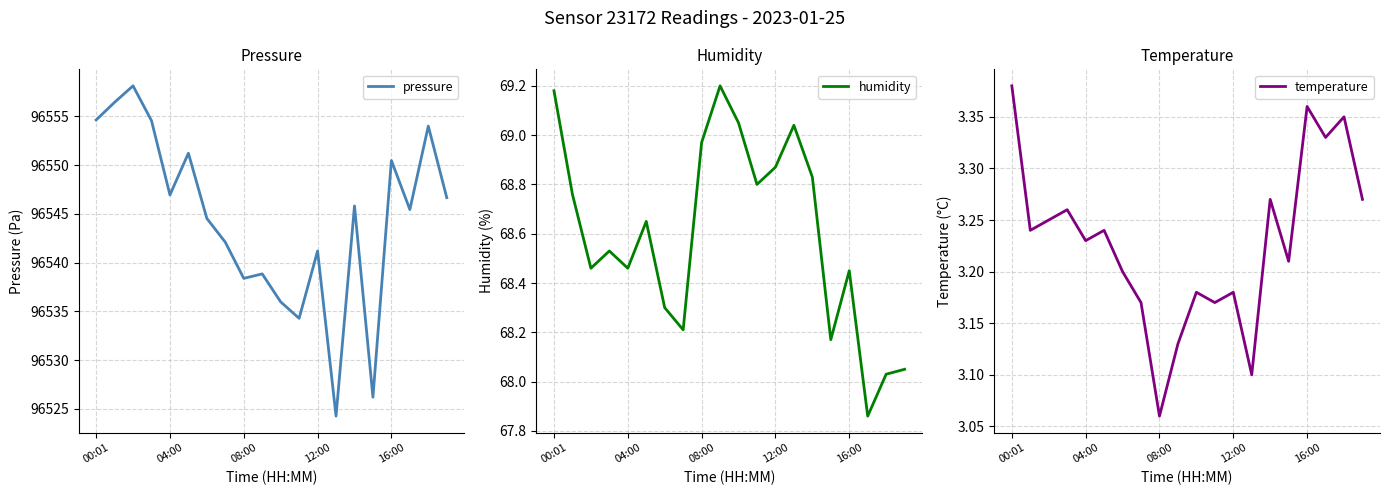

How many series are shown in this chart?

3